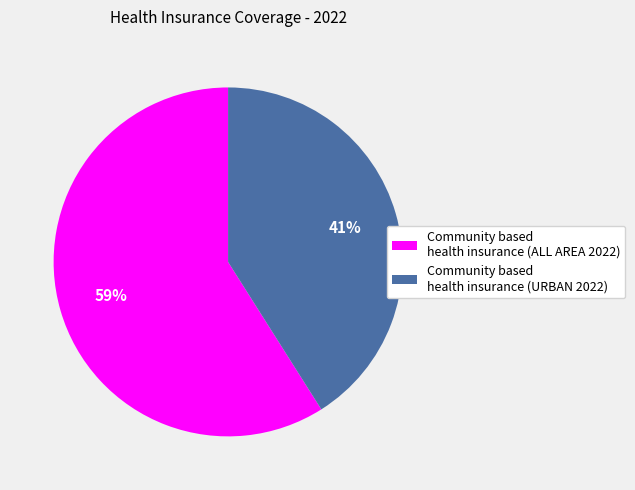

How many slices are in this pie chart?

2